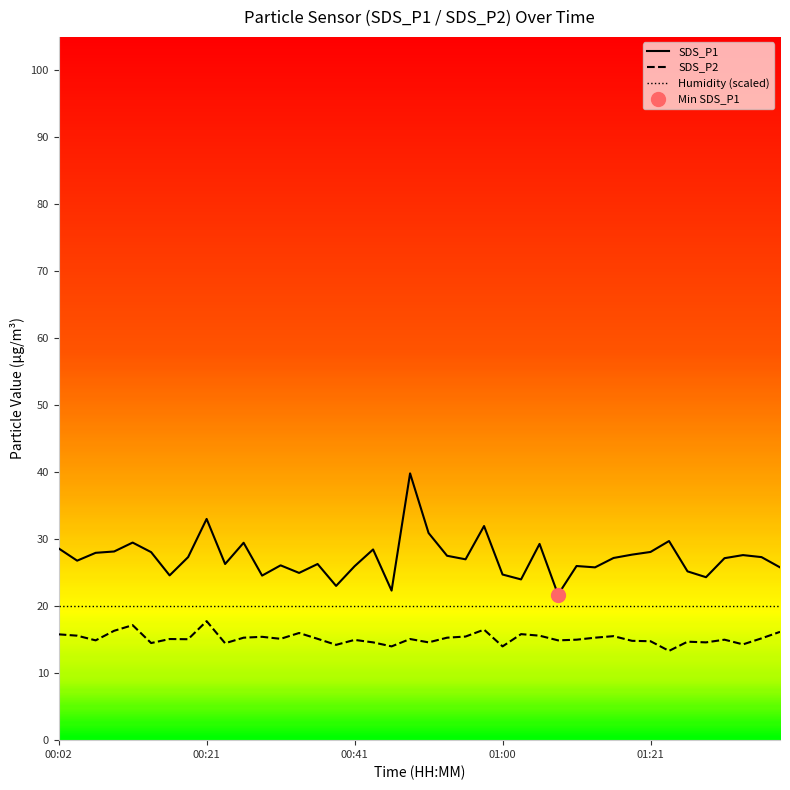

What is the value of the SDS_P1 point at the 28th from the left?

21.7